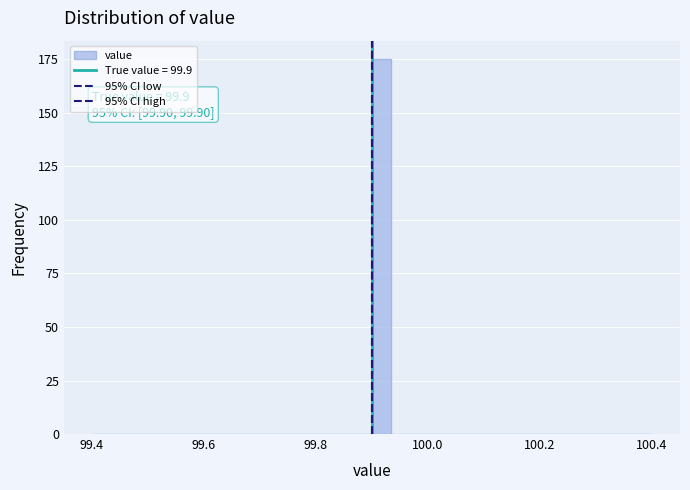

Around what value on the x-axis is the tallest bar? Give the approximate position of its centre, as read against the axis.

99.92